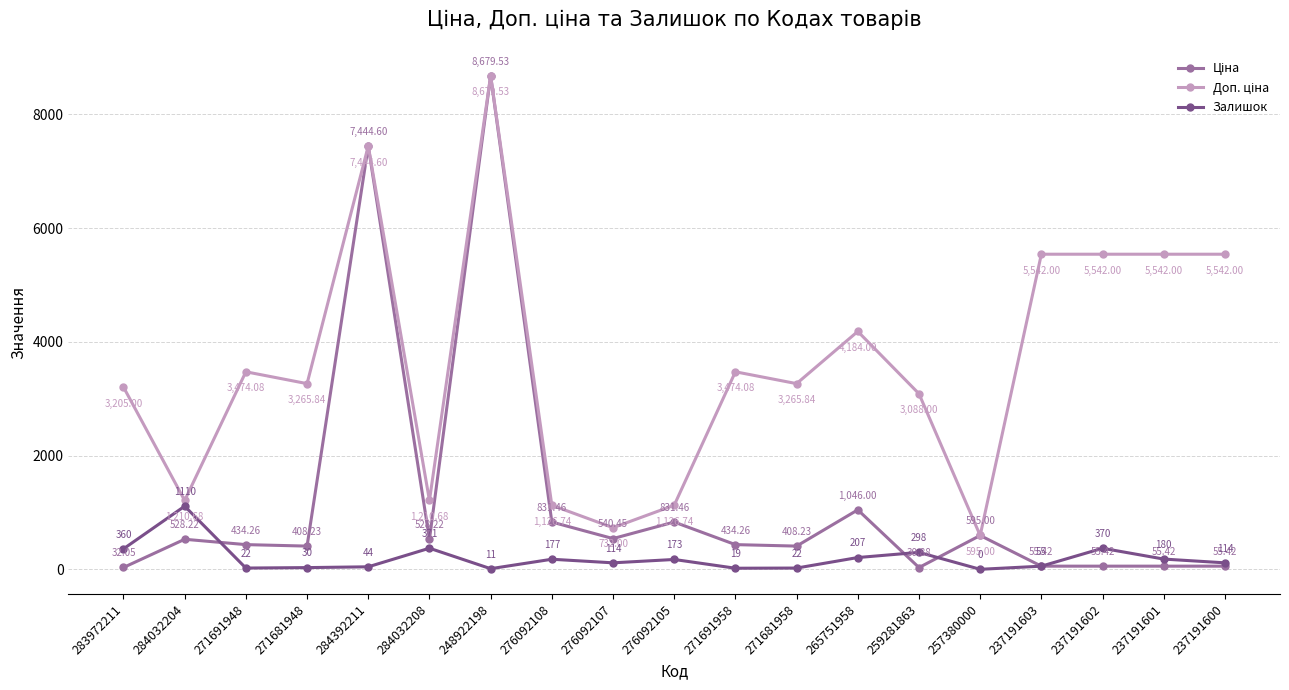

Where is the first local maximum for Залишок?

284032204